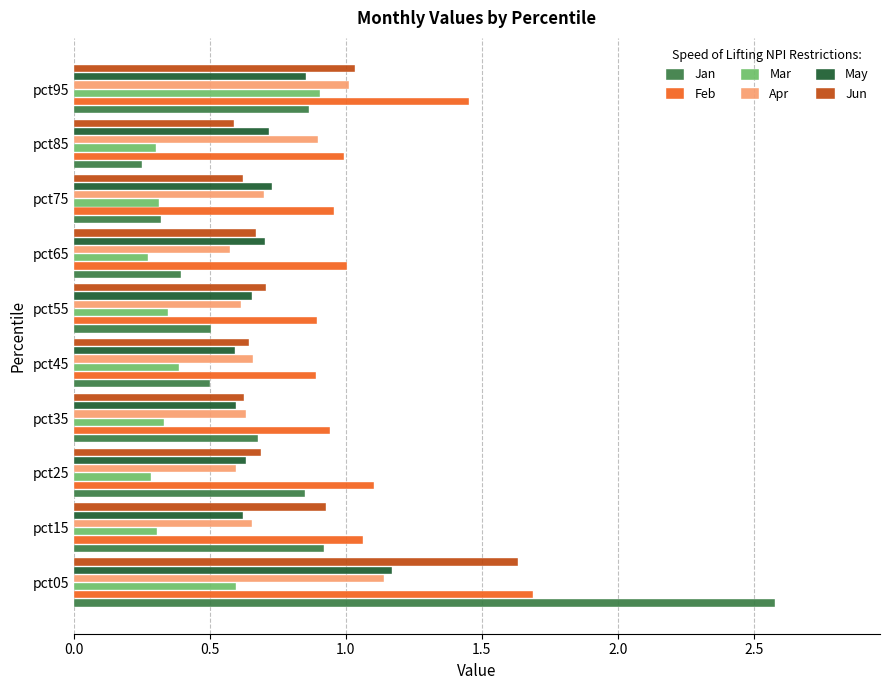

What is the sum of all Feb values?

11.0